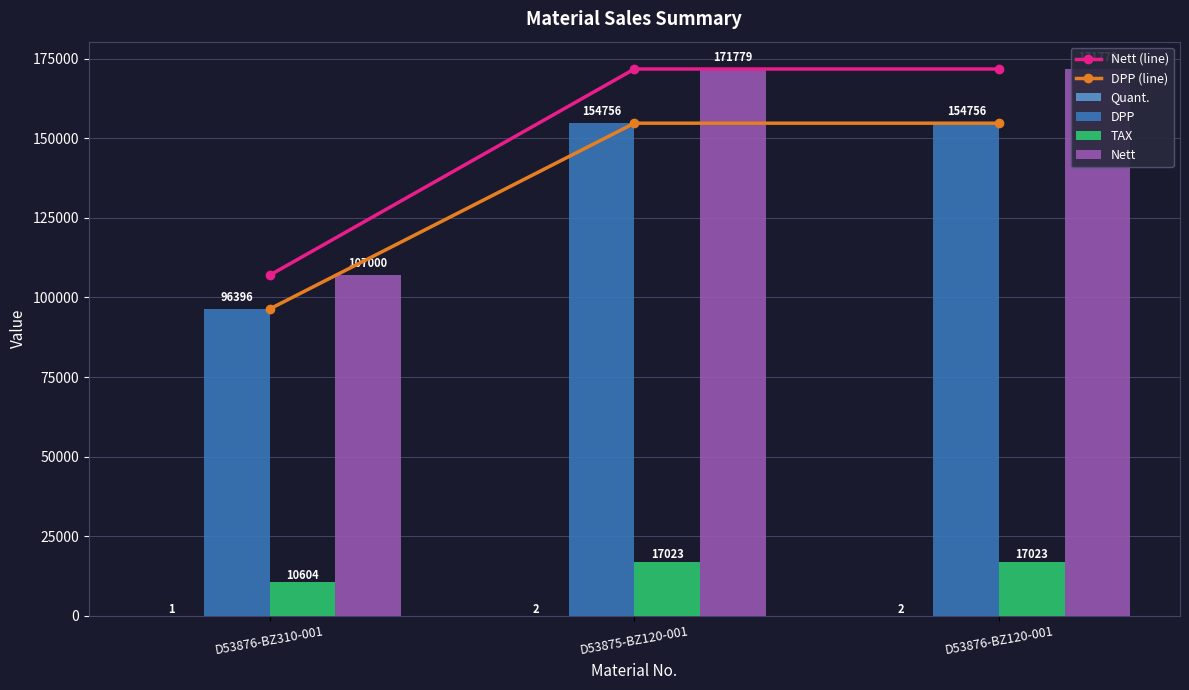

What is the highest value of the Nett series?

171779